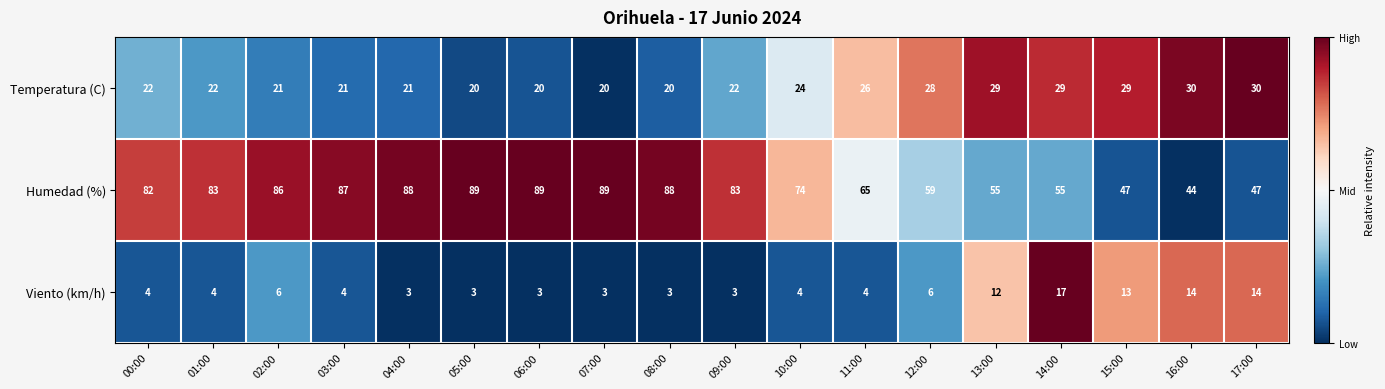

Rank the series by their average value, from highest to lowest.

Humedad (%), Temperatura (C), Viento (km/h)